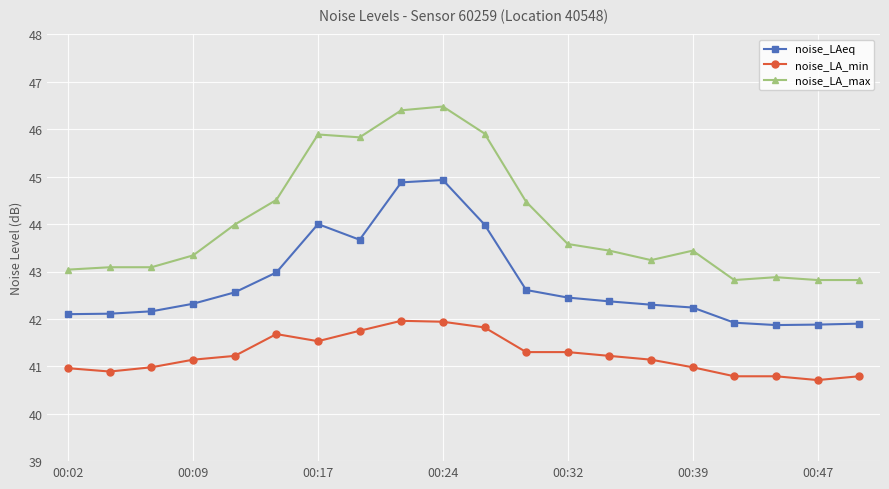

What is the greatest value displayed?

46.5